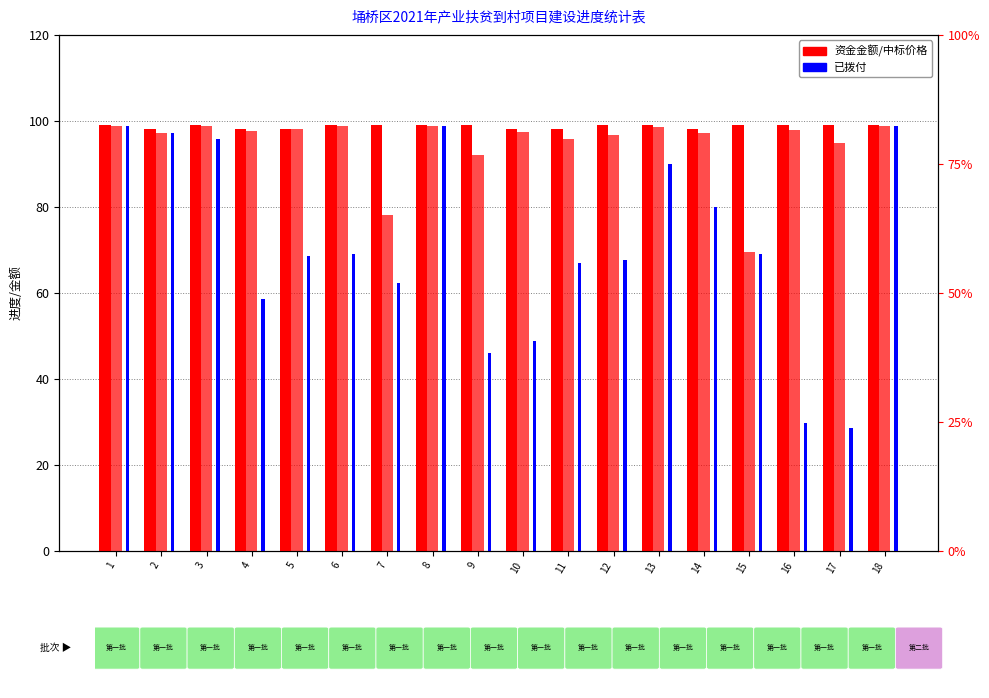

What is the average value of the 资金金额（万元） series?

98.7